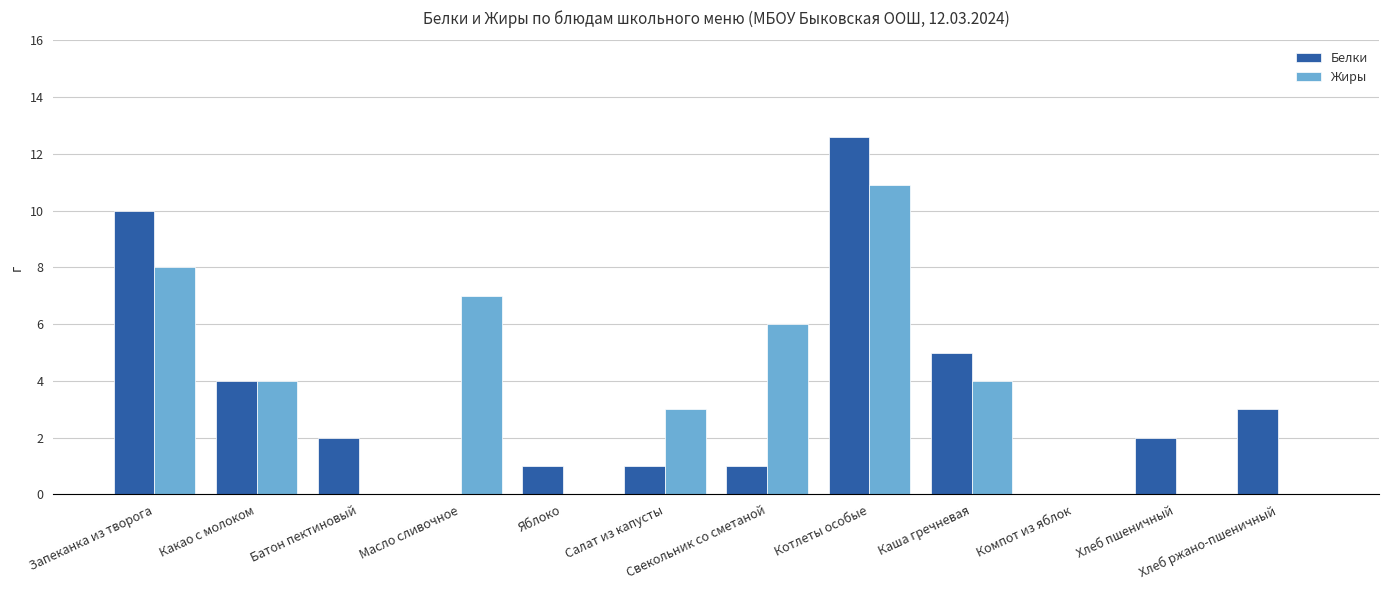

Are the bars grouped side by side (vs. stacked)?

Yes